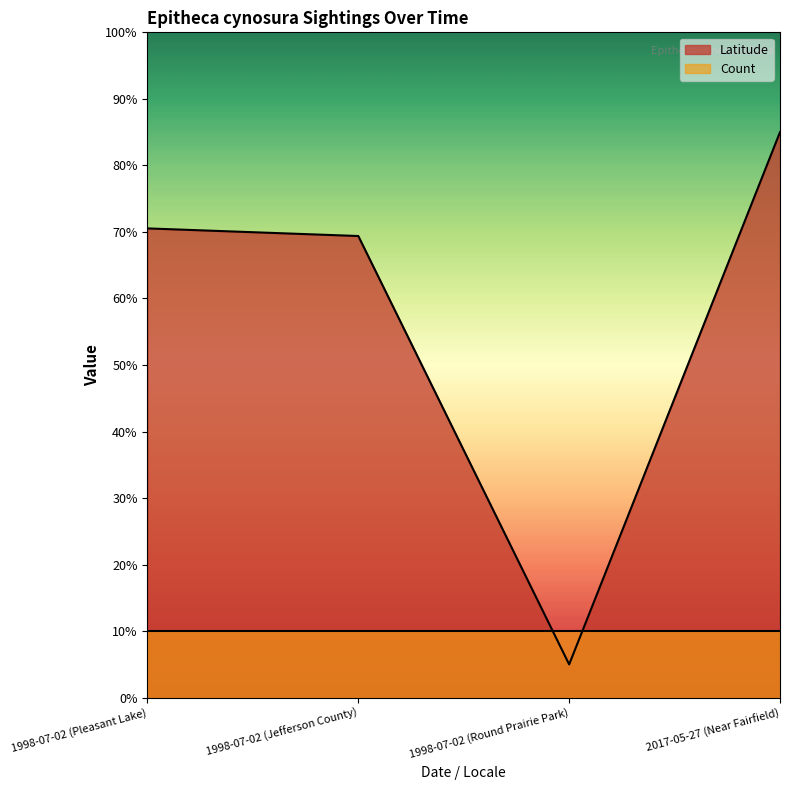

Where is the data nearest to the value 44?

1998-07-02 (Jefferson County)